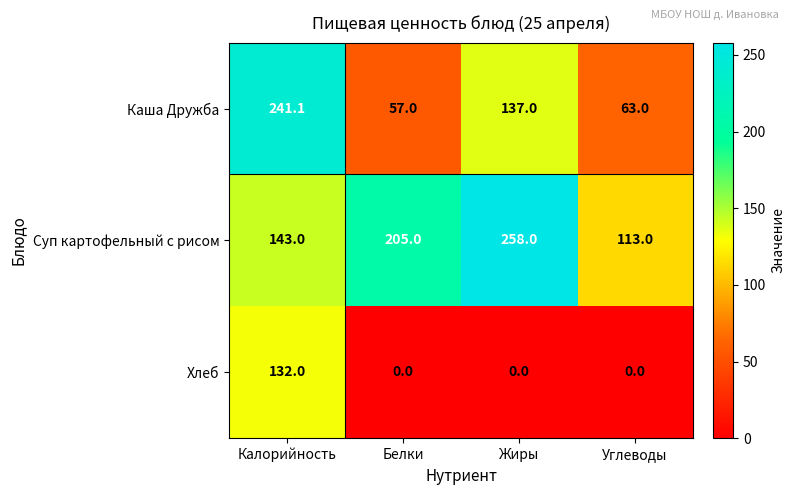

At Жиры, list the series in order from largest to smallest.

Суп картофельный с рисом, Каша Дружба, Хлеб